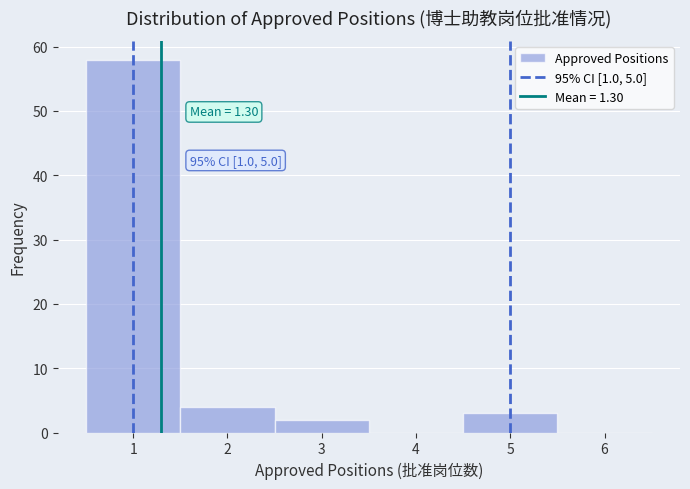

Over which range of the x-axis is the bar tallest?

0.5 to 1.5